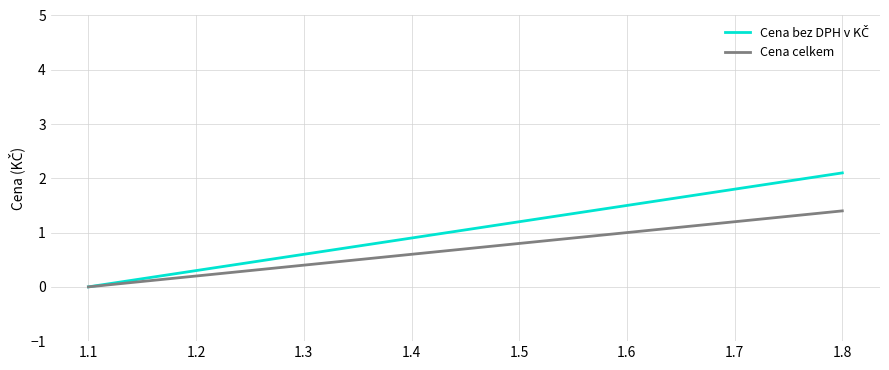

At which category is the sum across all series the highest?

1.8